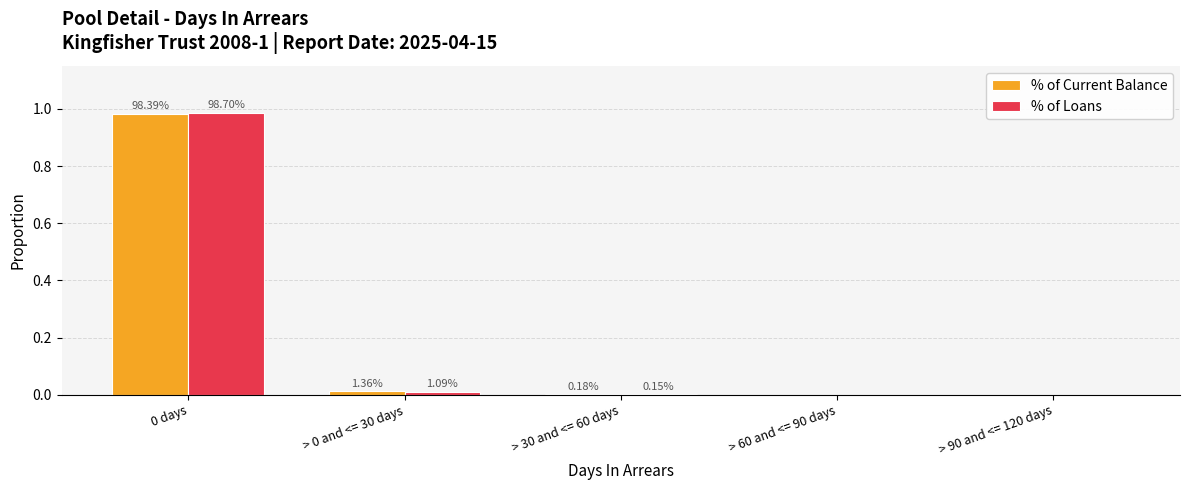

Which series has the widest spread of values?

% of Loans